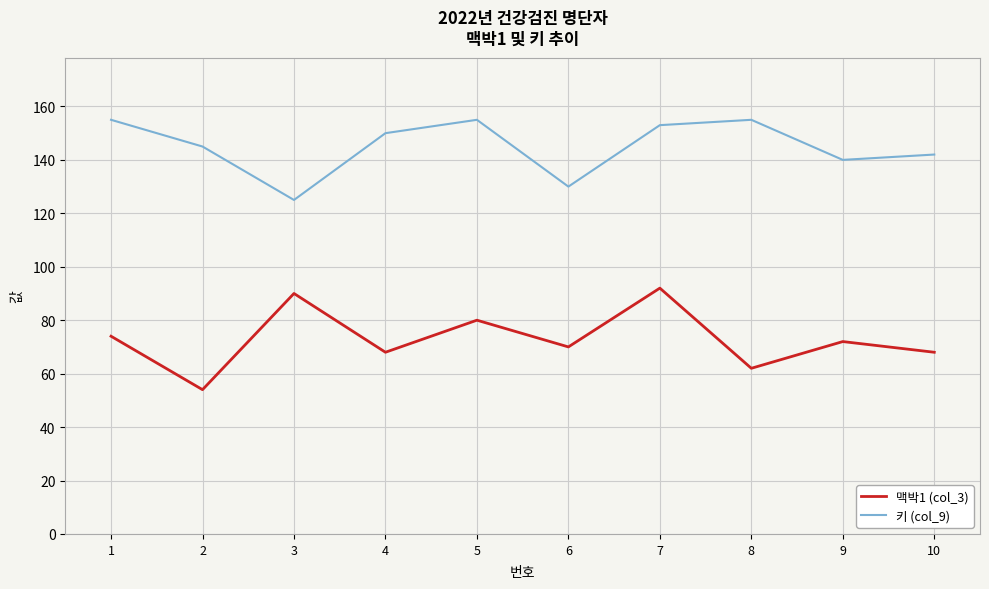

The 키 (col_9) series shows 140 at 9. True or false?

True